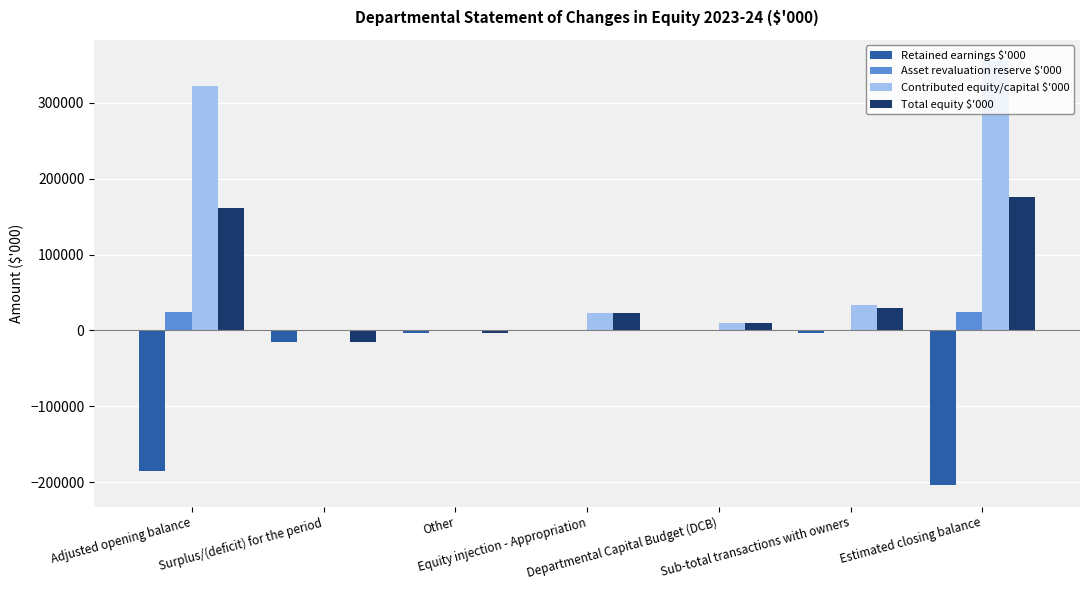

True or false: Asset revaluation reserve $'000 has a value of 24346 at Adjusted opening balance.

True